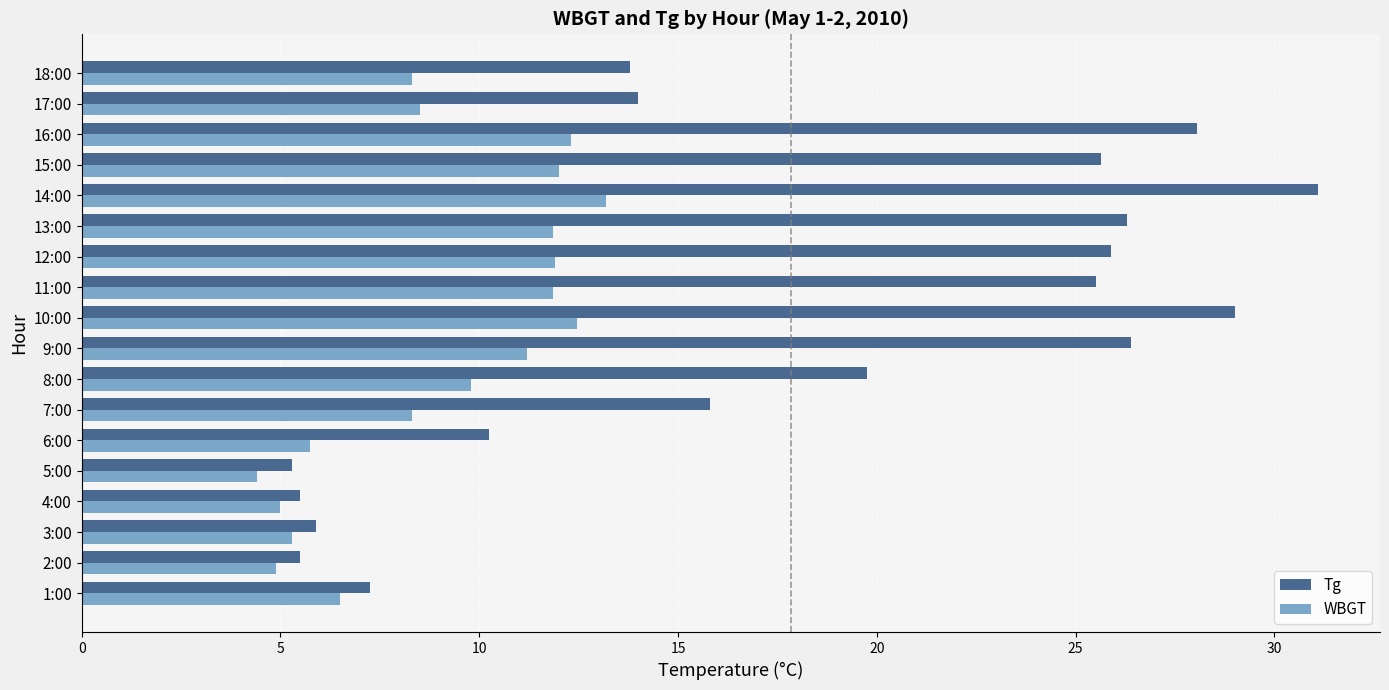

The WBGT series shows 10.9 at 1:00. True or false?

False